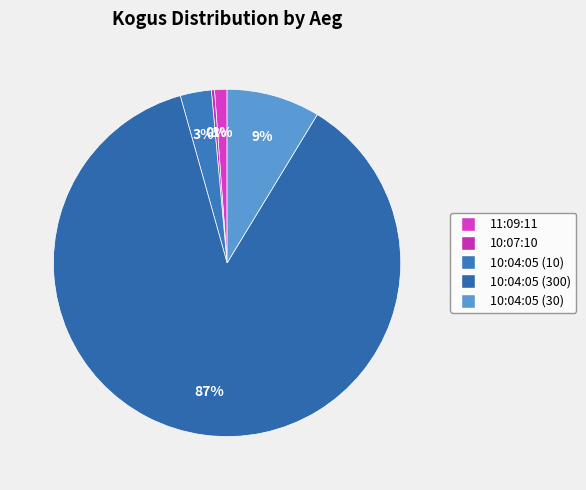

What percentage is NOT represented by 10:04:05 (10)?

97.1%